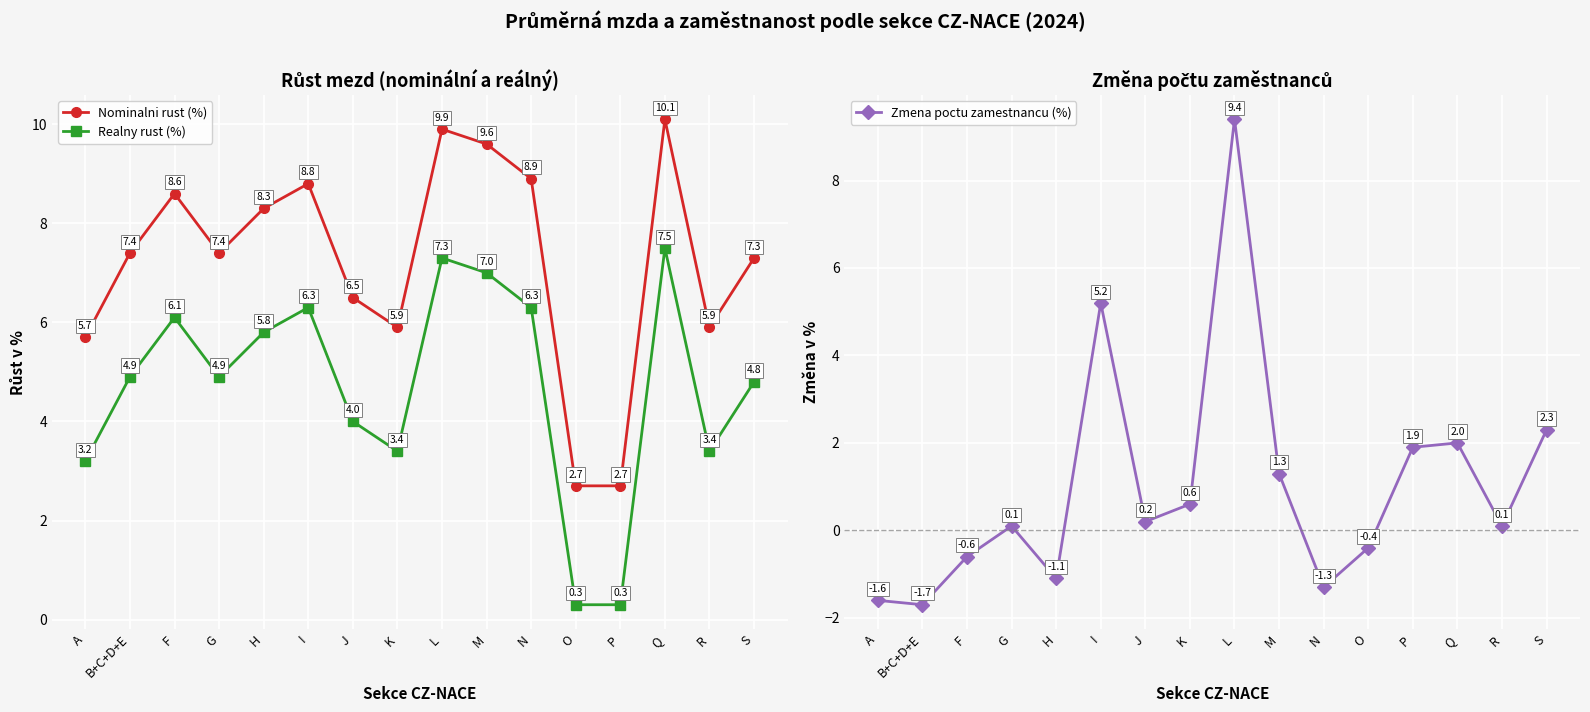

How many data points in Nominalni rust (%) are less than 7?

6